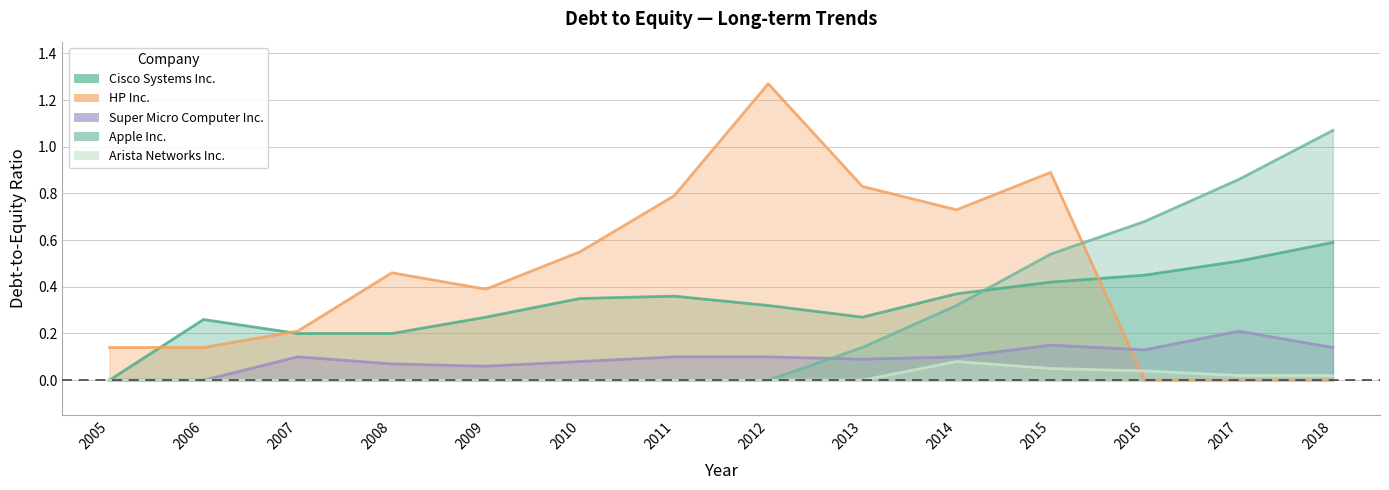

Which series has the largest range (max minus min)?

HP Inc.